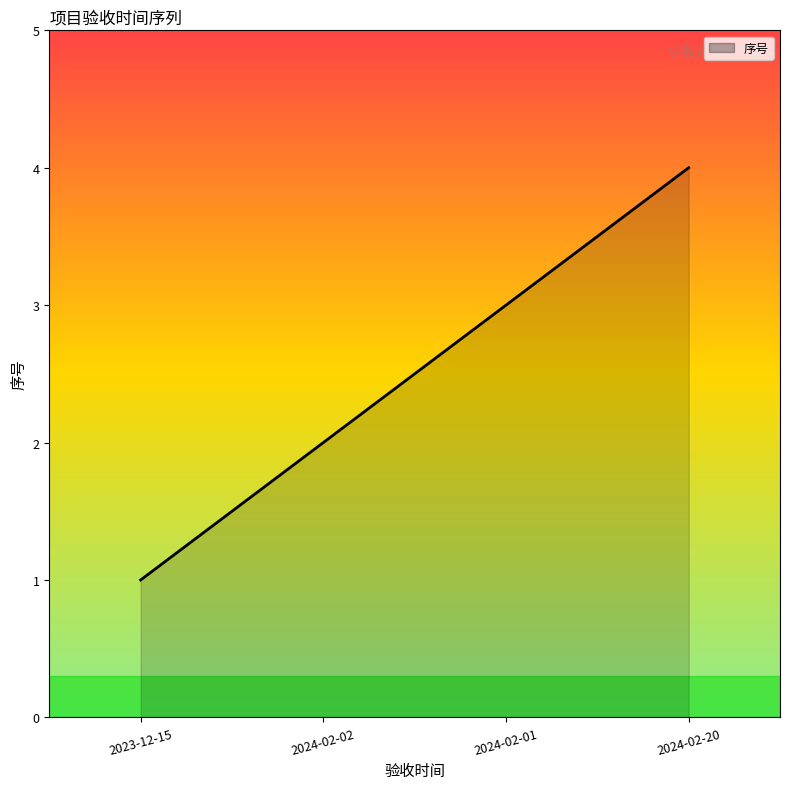

What is the smallest value displayed?

1.0